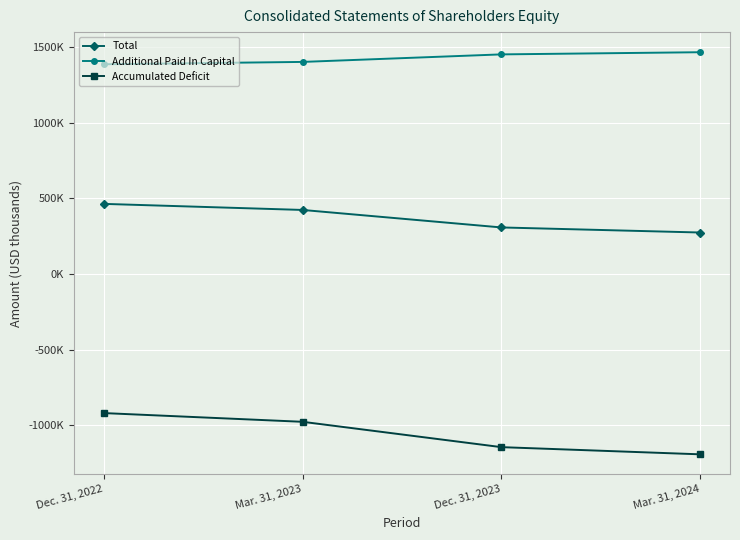

True or false: Total and Accumulated Deficit intersect in this chart.

False